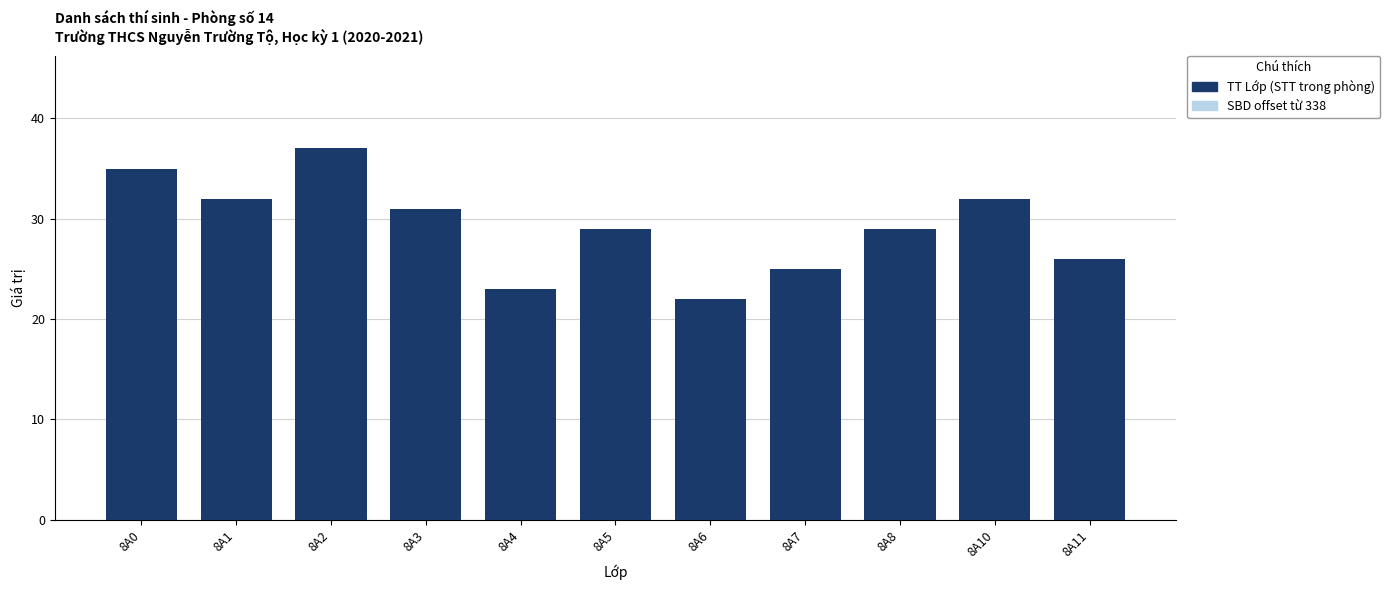

Reading right to left, transcribe all the data shown in this chart.

SBD (offset từ 338): 8A11=3	8A10=13	8A8=1	8A7=11	8A6=2	8A5=0	8A4=7	8A3=8	8A2=4	8A1=5	8A0=9
TT Lớp: 8A11=26	8A10=32	8A8=29	8A7=25	8A6=22	8A5=29	8A4=23	8A3=31	8A2=37	8A1=32	8A0=35